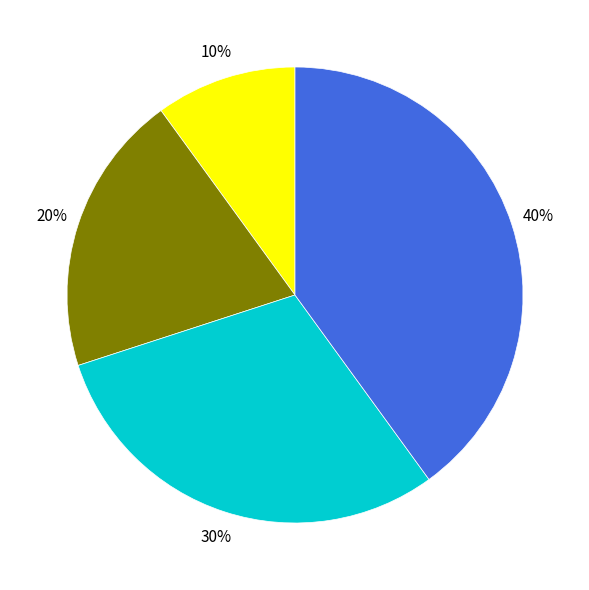

Is there a majority slice in this chart?

No